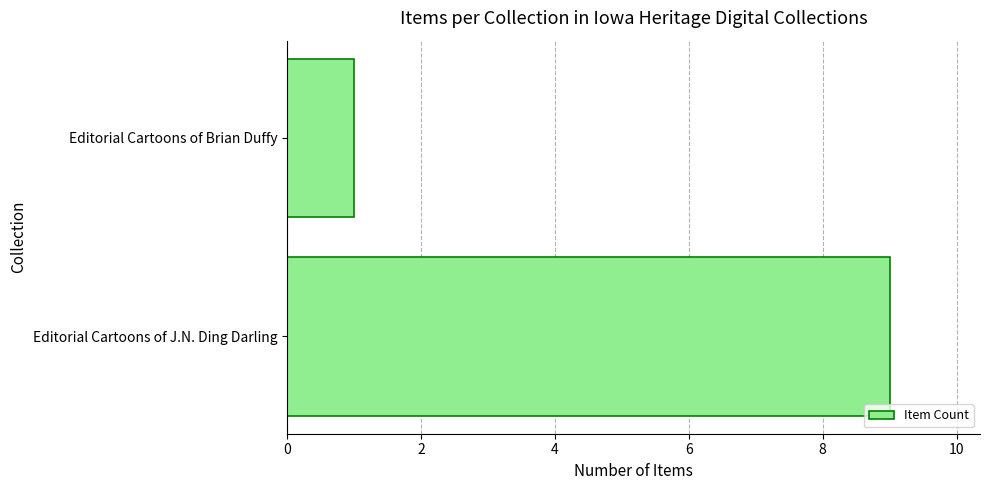

Reading bottom to top, transcribe all the data shown in this chart.

Editorial Cartoons of J.N. Ding Darling=9	Editorial Cartoons of Brian Duffy=1